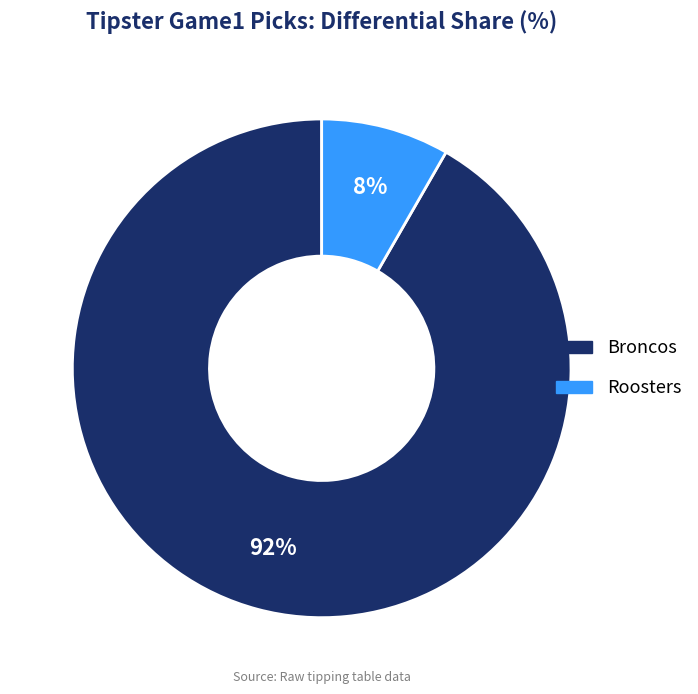

What is the largest slice in the pie chart?

Broncos